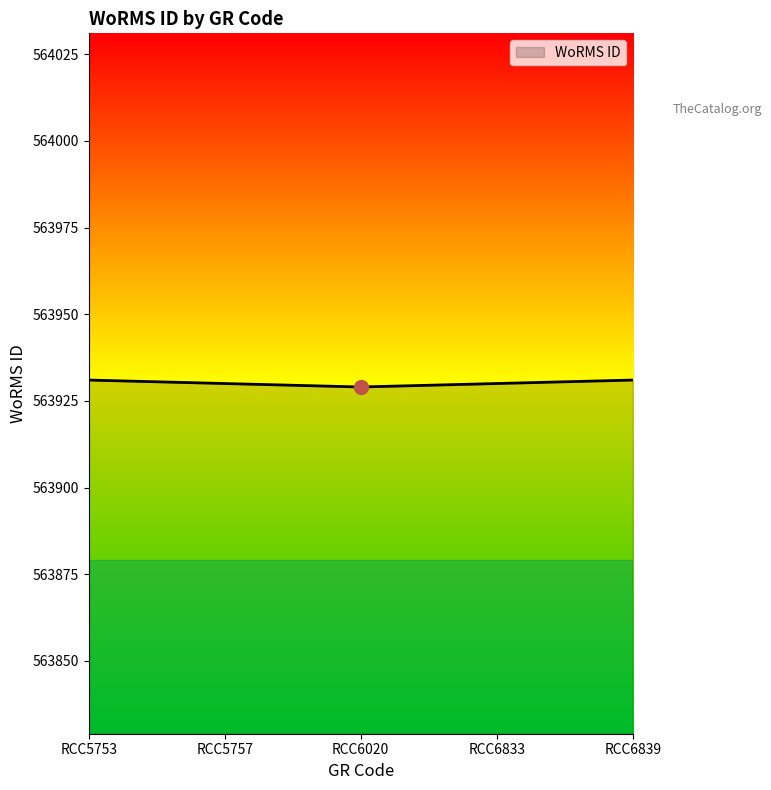

What is the approximate value at RCC5753?

563931